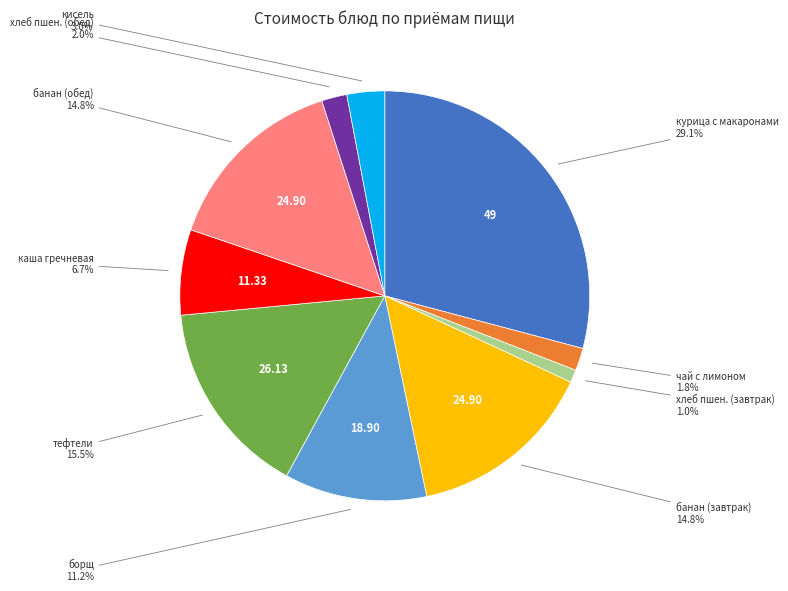

Is there any slice that represents more than half of the pie?

No